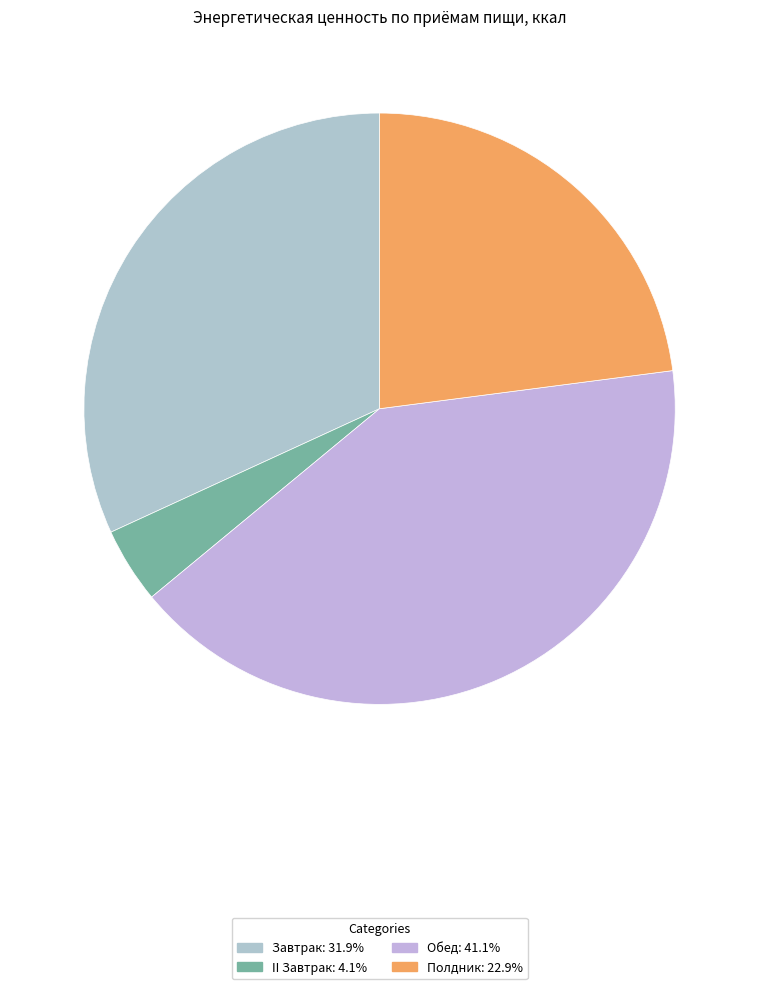

Does II Завтрак account for over 50% of the chart?

No